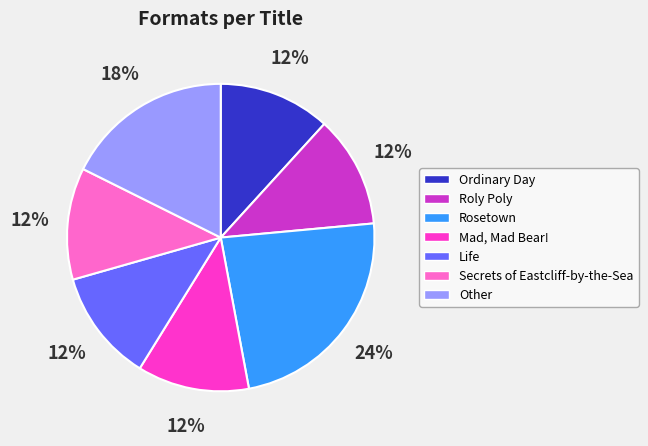

To the nearest percent, what is the average slice percentage?

14%